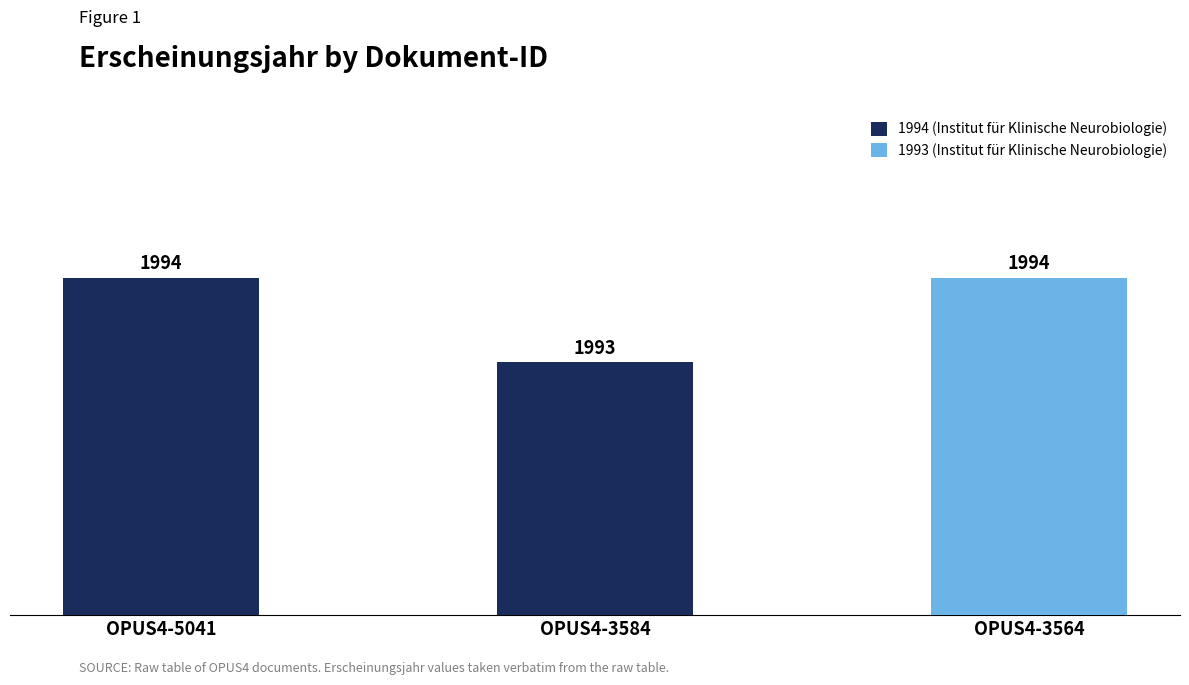

Which label corresponds to the smallest value in the chart?

OPUS4-3584